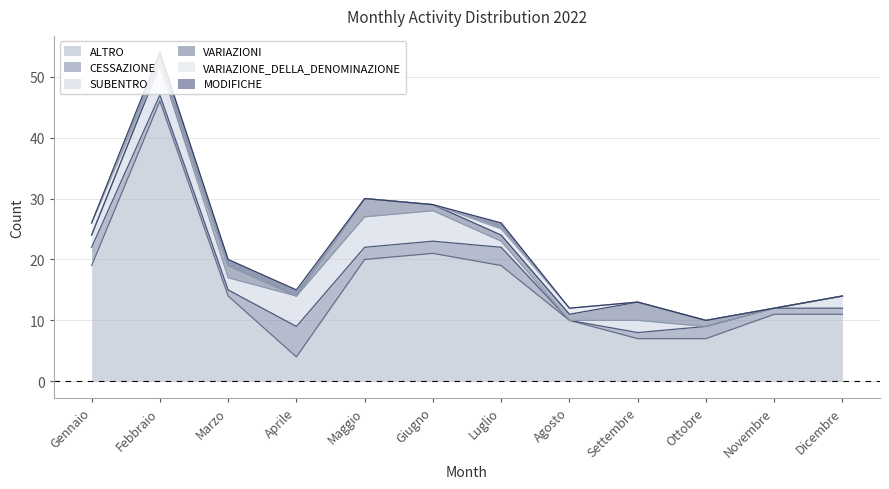

What are all the series names shown in the legend?

ALTRO, CESSAZIONE, SUBENTRO, VARIAZIONI, VARIAZIONE_DELLA_DENOMINAZIONE, MODIFICHE